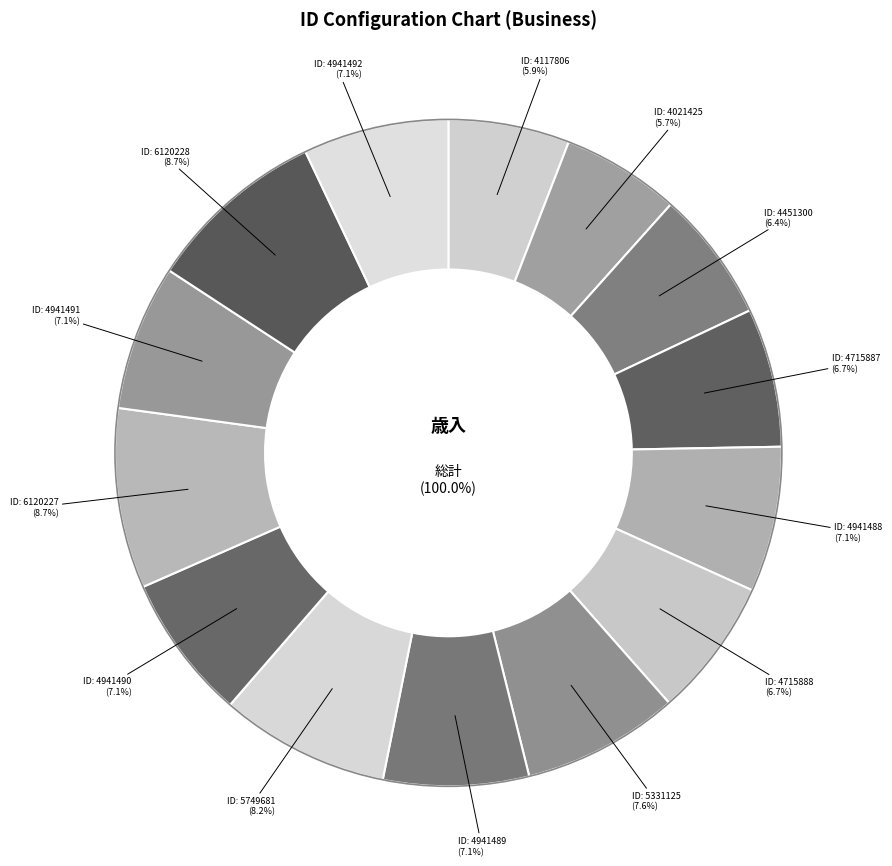

Is there any slice that represents more than half of the pie?

No